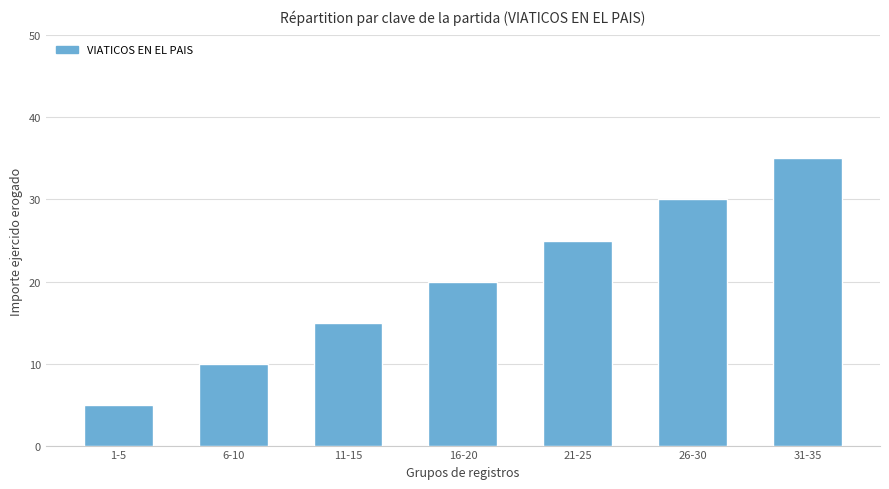

Rank the categories by value from lowest to highest.

1-5, 6-10, 11-15, 16-20, 21-25, 26-30, 31-35